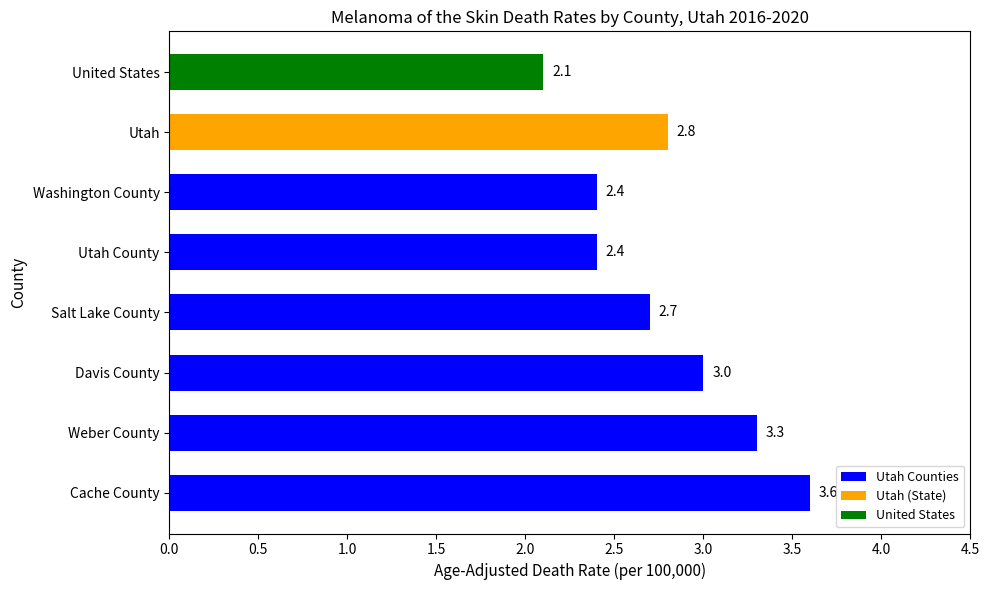

Count the number of data series in this chart.

1